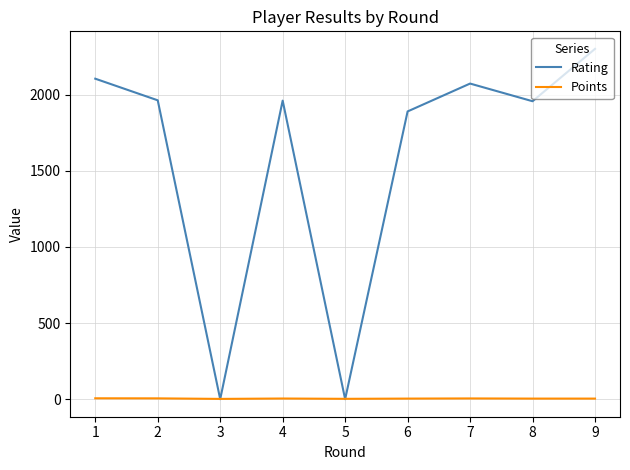

List the series in order of their peak value, highest first.

Rating, Points